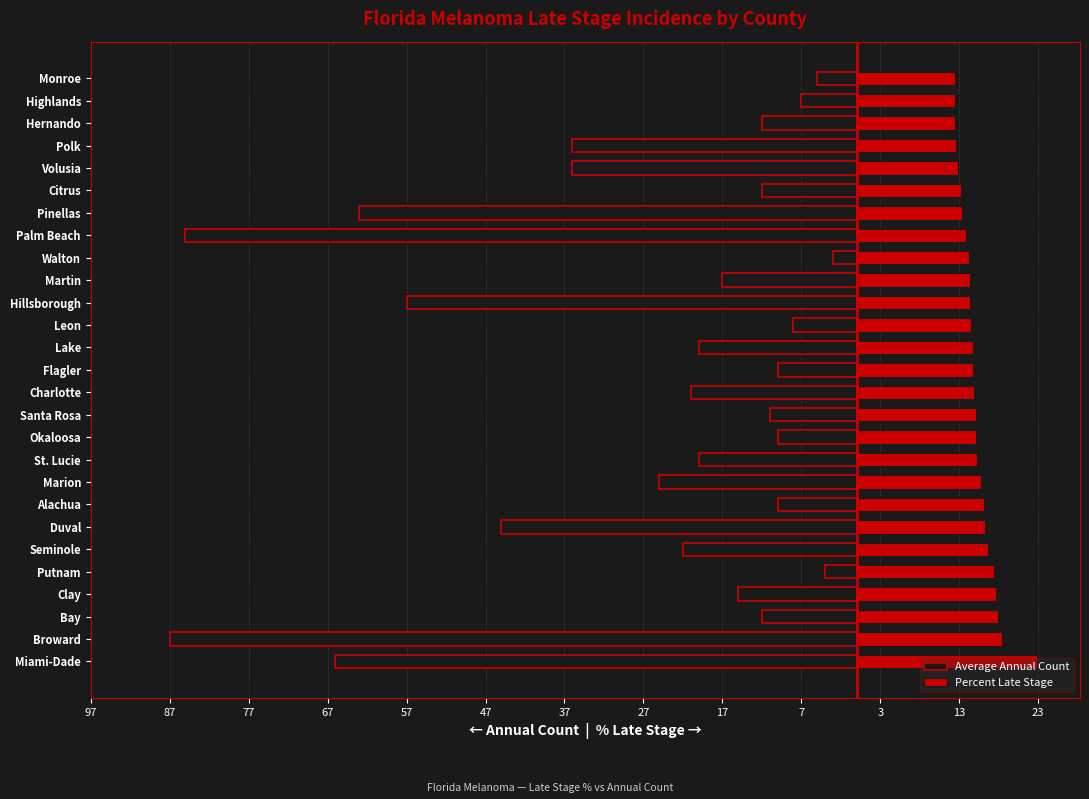

Is the value of Average Annual Count at Leon greater than the value of Percent Late Stage at Bay?

No